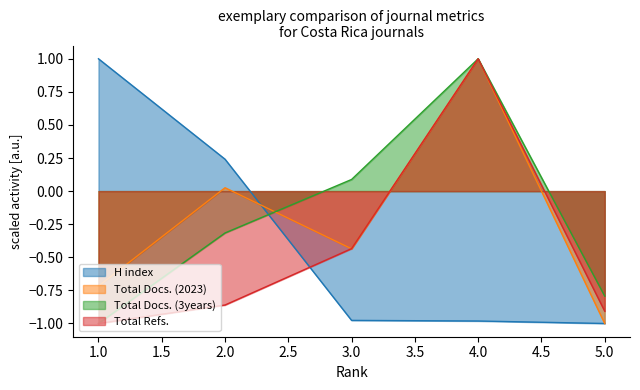

Which has a higher value, 4 or 5?

4